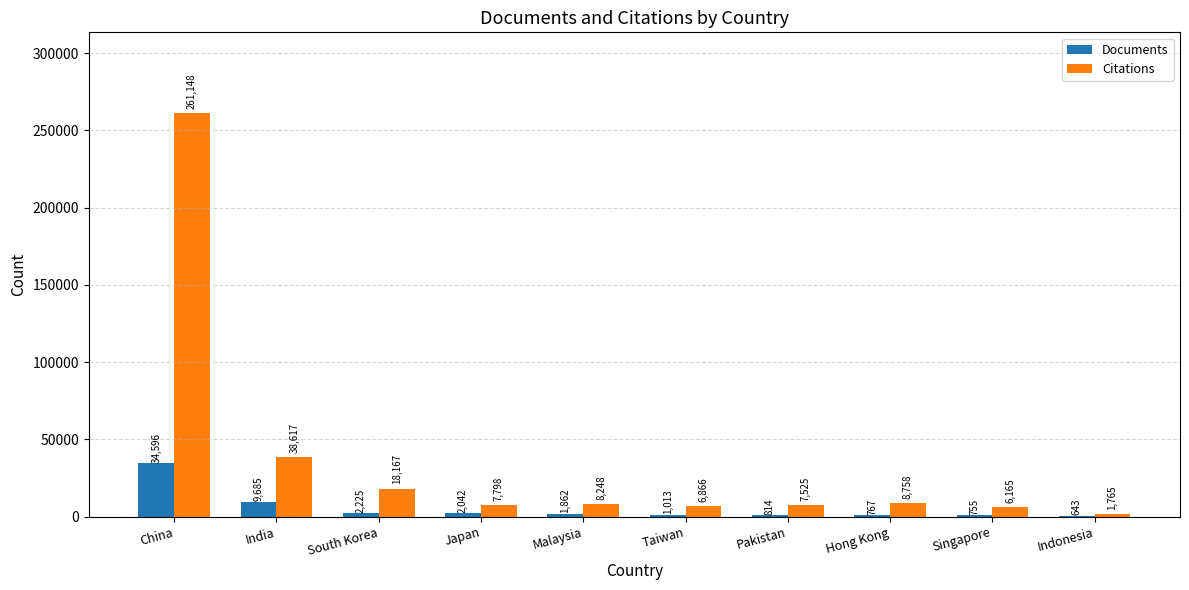

What is the average value of the Citations series?

36506